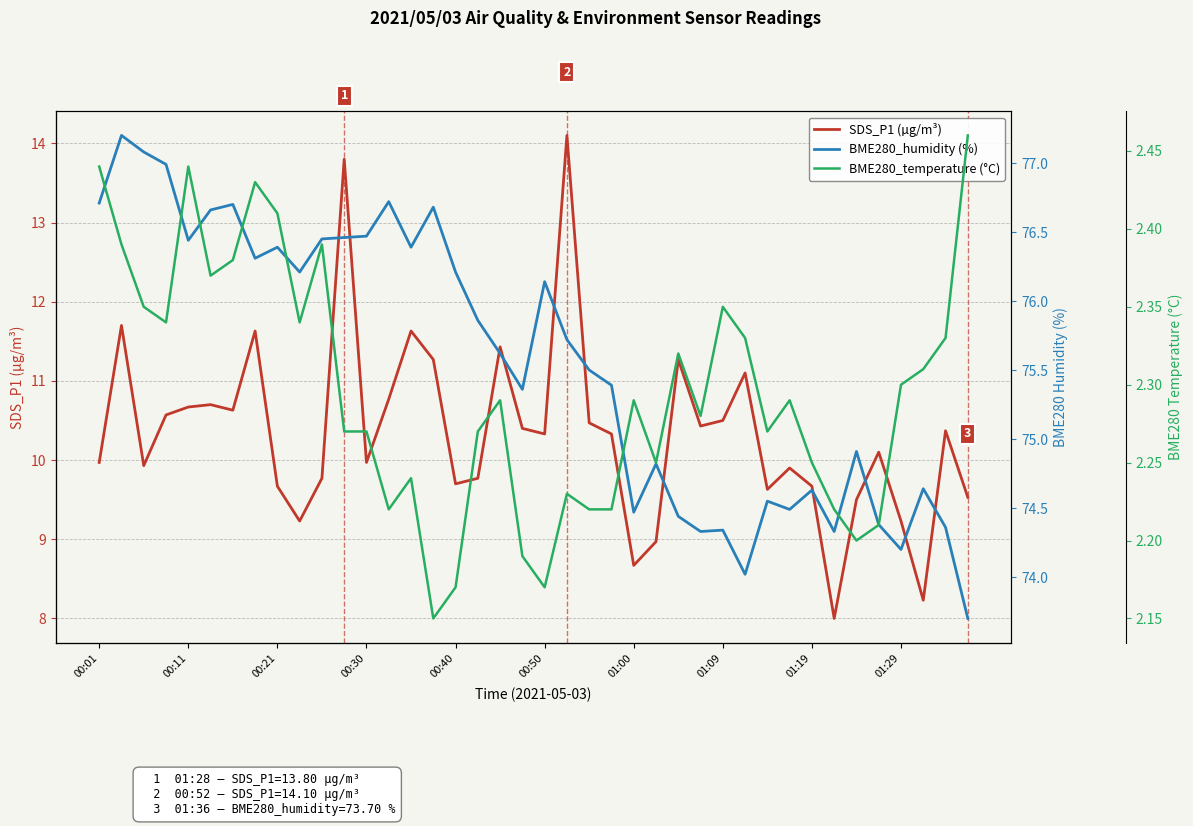

What is the minimum value for SDS_P1 (µg/m³)?

8.0